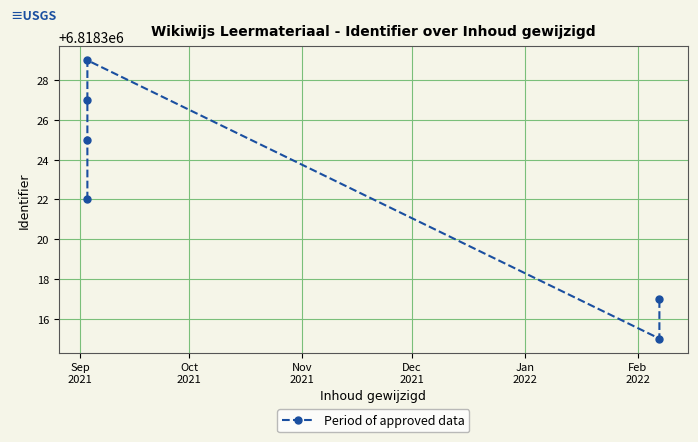

True or false: there are more than 2 points higher than both neighbors.

False